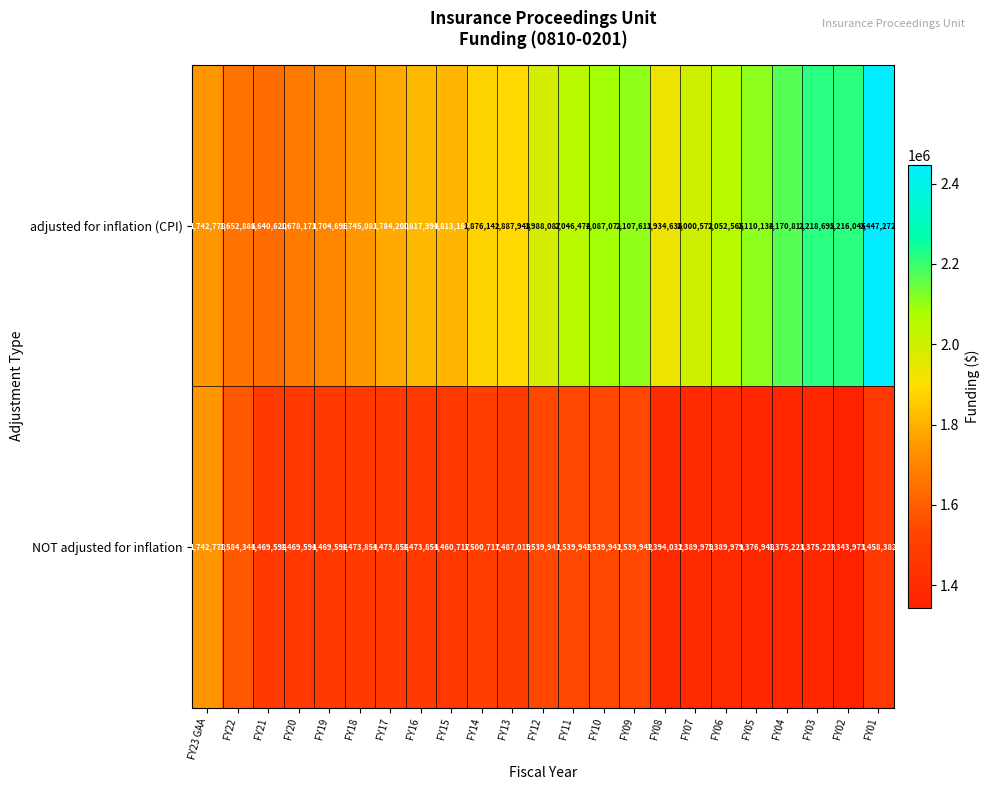

Count the number of data series in this chart.

2